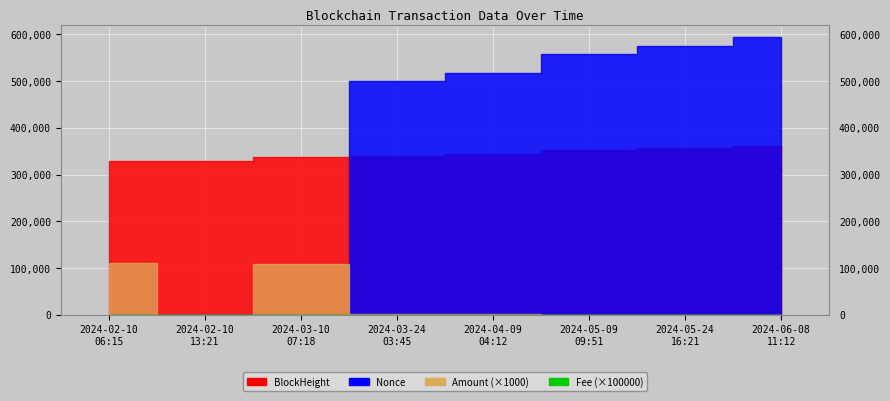

The BlockHeight series shows 580338.6 at 2024-04-09
04:12. True or false?

False